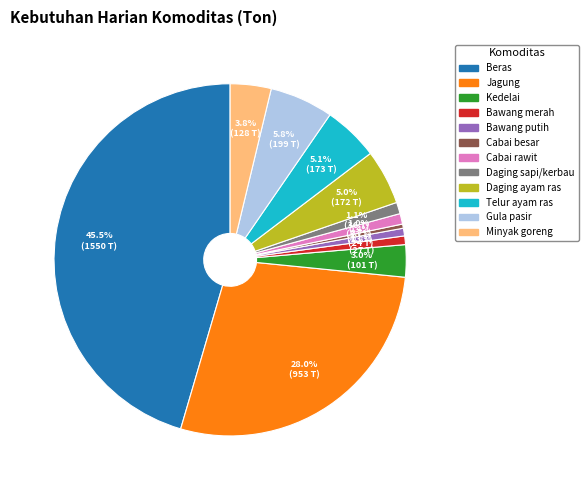

To the nearest percent, what is the combined percentage of Jagung and Daging ayam ras?

33%